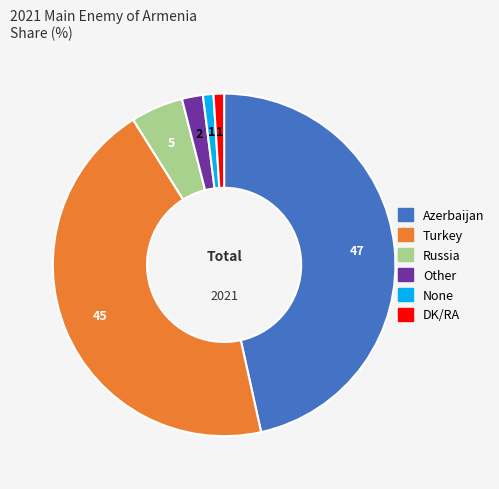

Between DK/RA and Azerbaijan, which is larger?

Azerbaijan